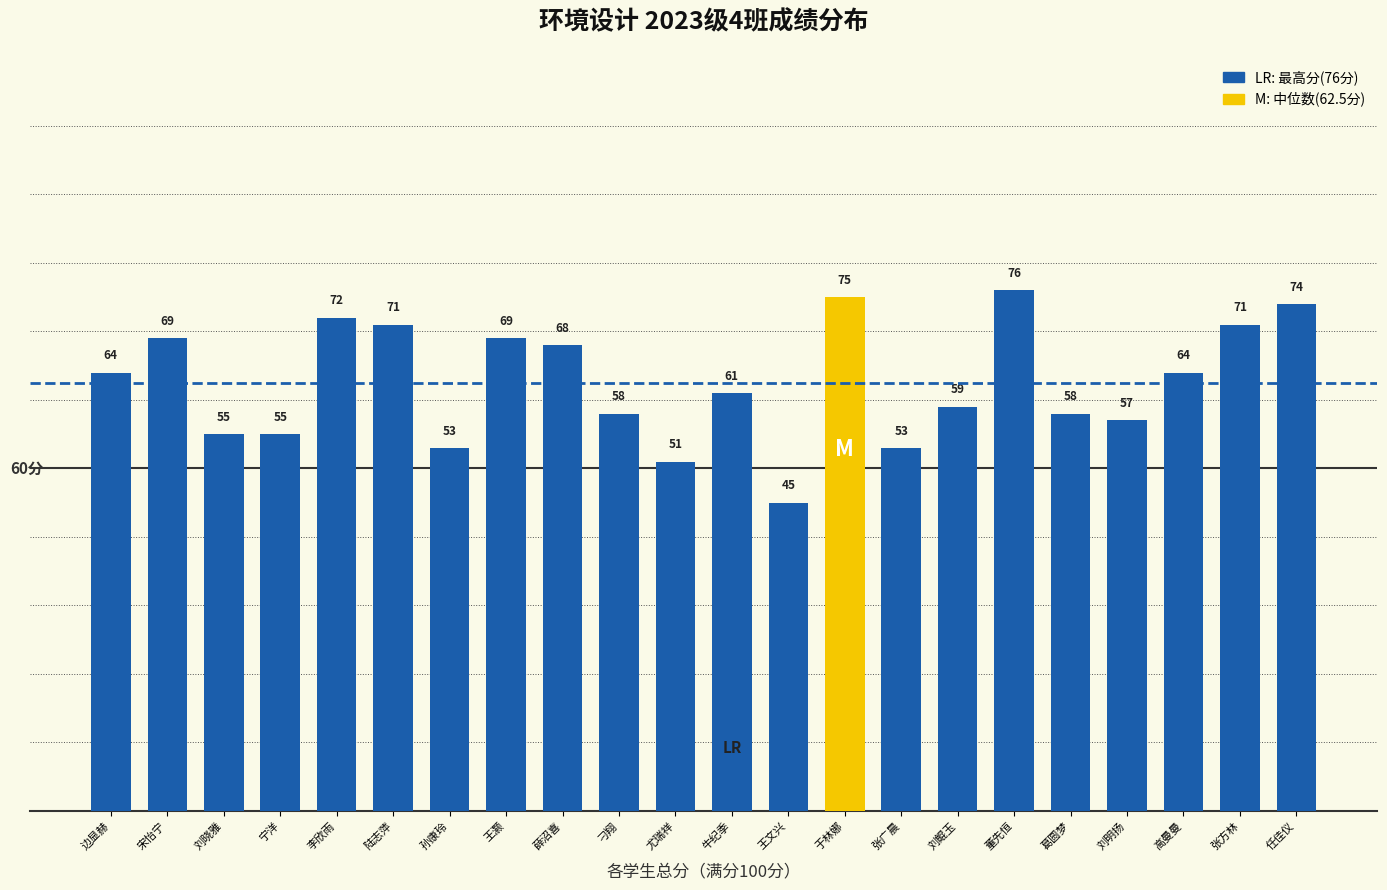

Between 牛纪季 and 刁翔, which is larger?

牛纪季